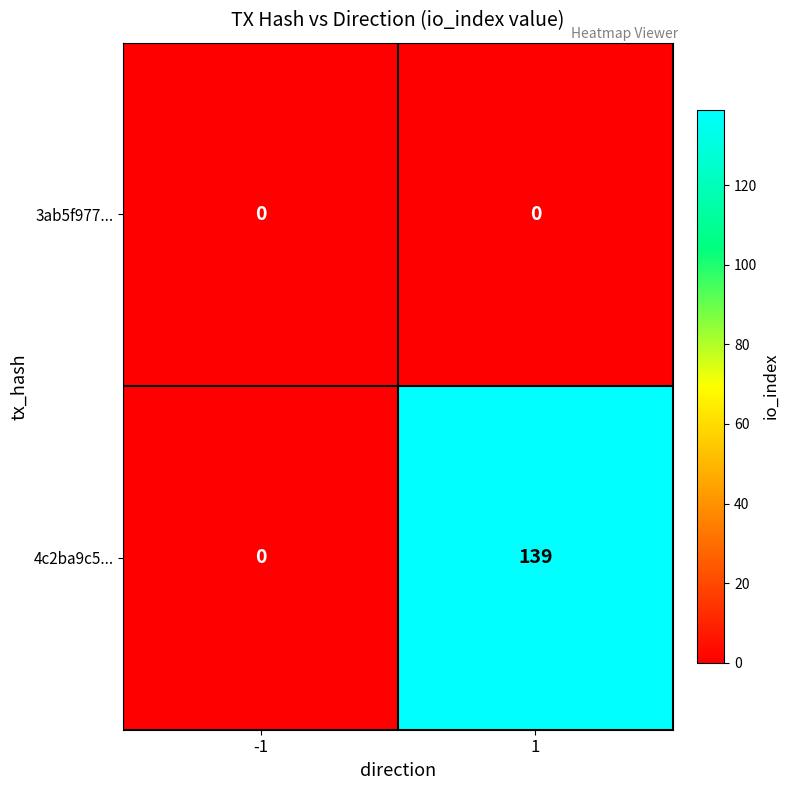

Between -1 and 1, which series saw the biggest shift?

4c2ba9c5...